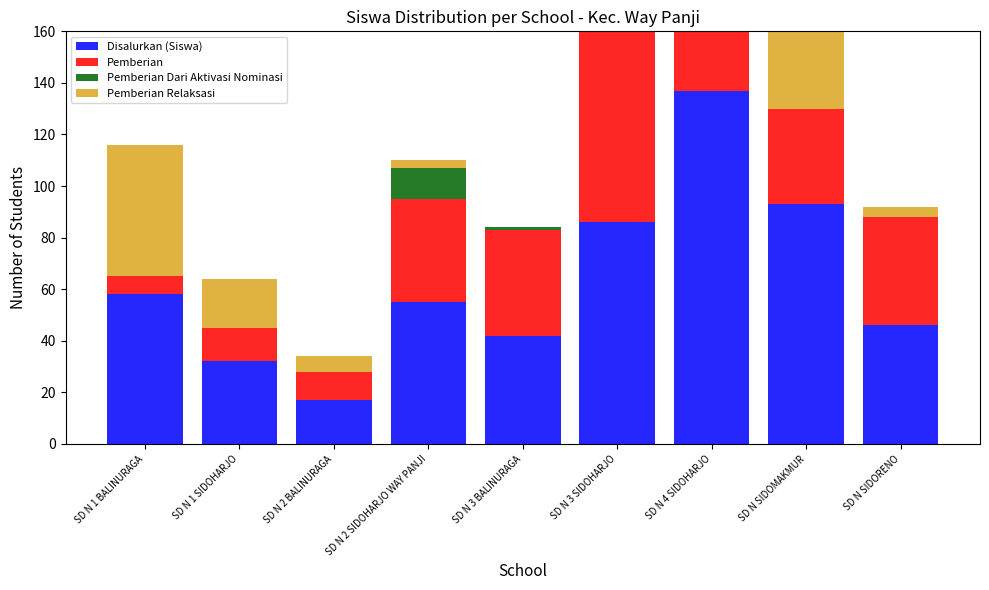

At which label does Pemberian first exceed 40?

SD N 3 BALINURAGA